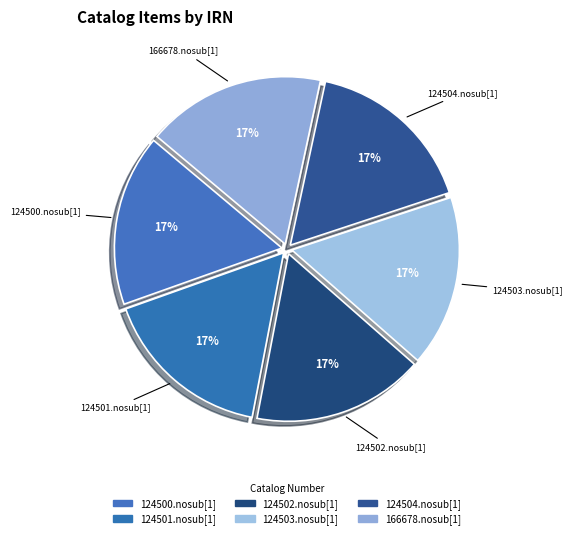

To the nearest percent, what is the combined percentage of 124504.nosub[1] and 124500.nosub[1]?

33%